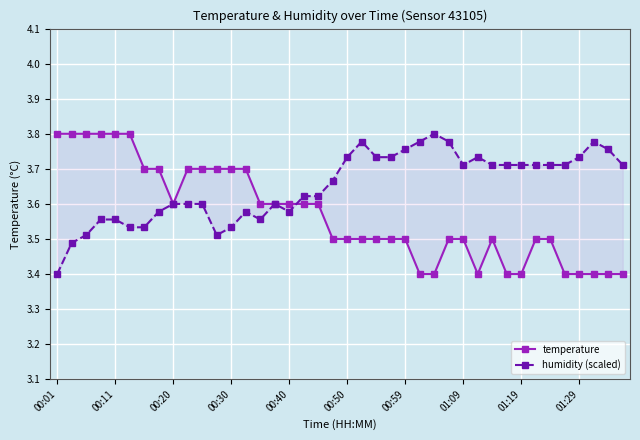

The value of temperature at 01:09 is 4.8. True or false?

False